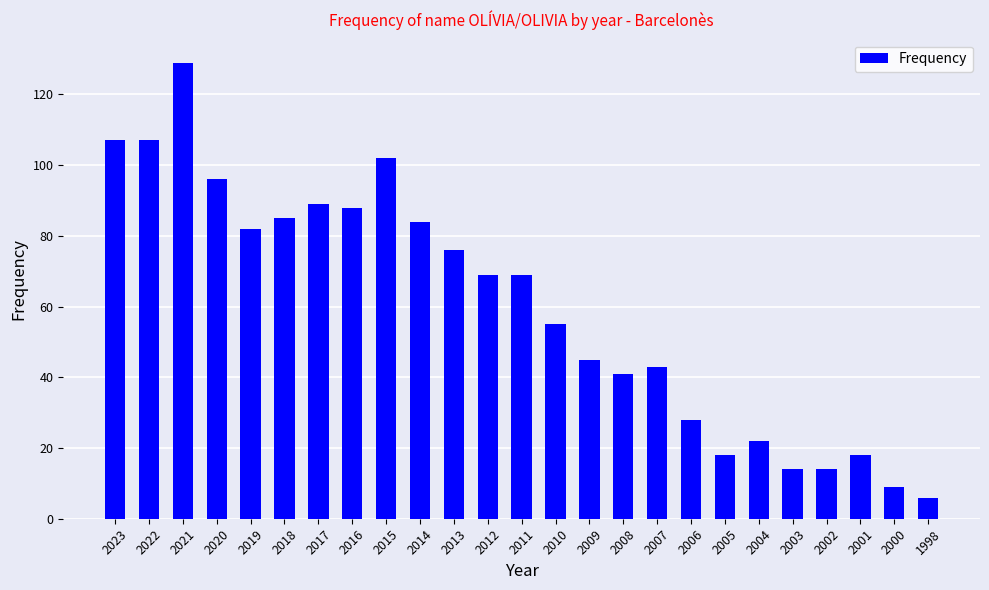

What is the value of the 3rd bar from the left?

129